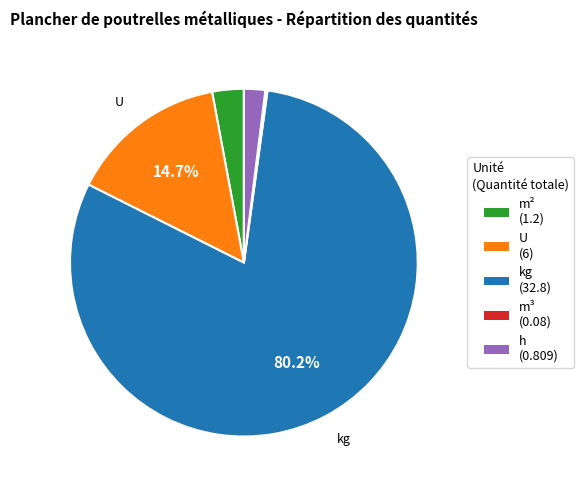

What is the ratio of the value at kg (32.8) to the value at U (6)?

5.5